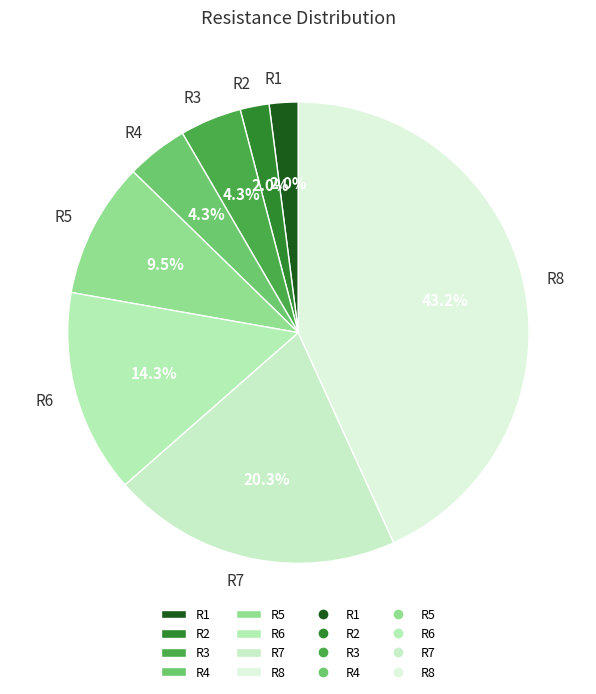

Does R8 account for over 50% of the chart?

No